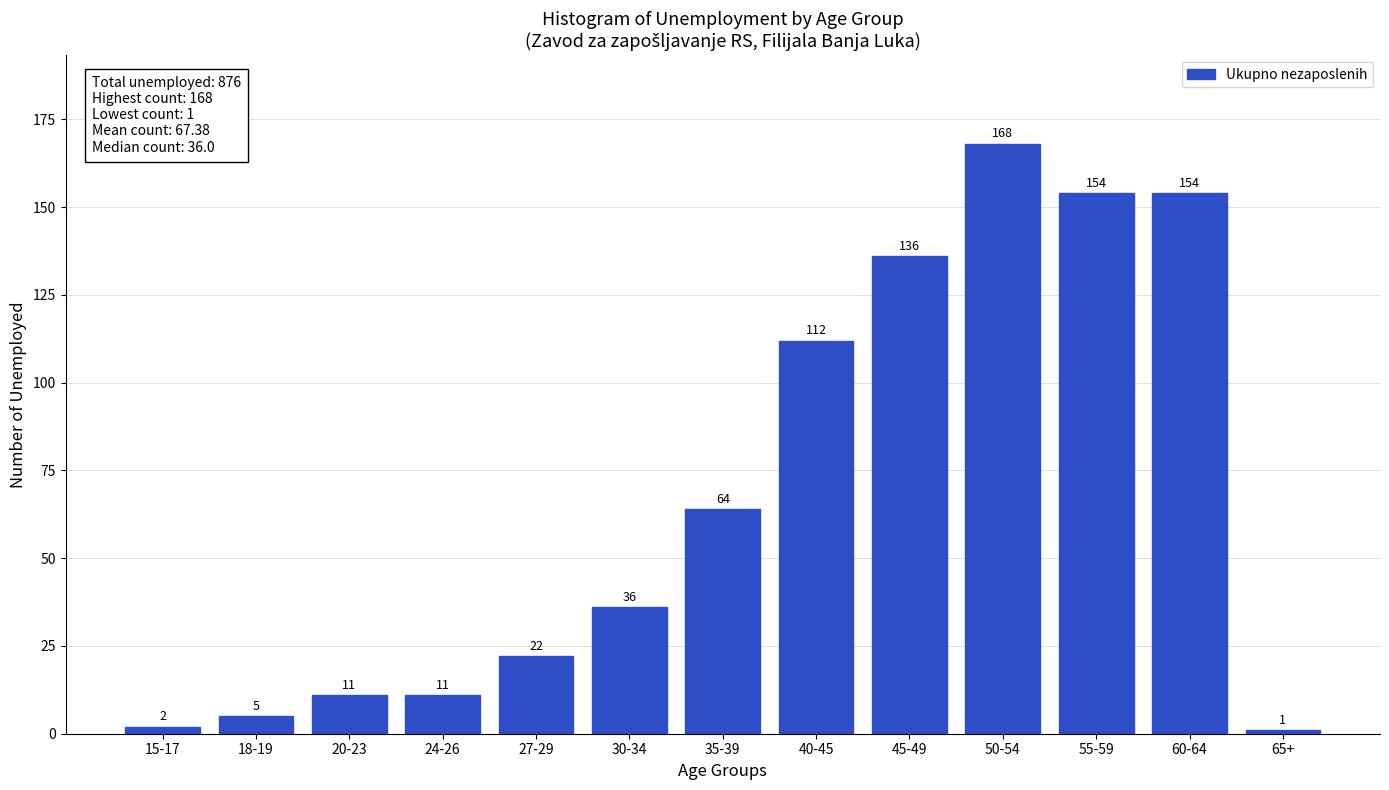

Reading right to left, list all the values displayed in this chart.

1	154	154	168	136	112	64	36	22	11	11	5	2